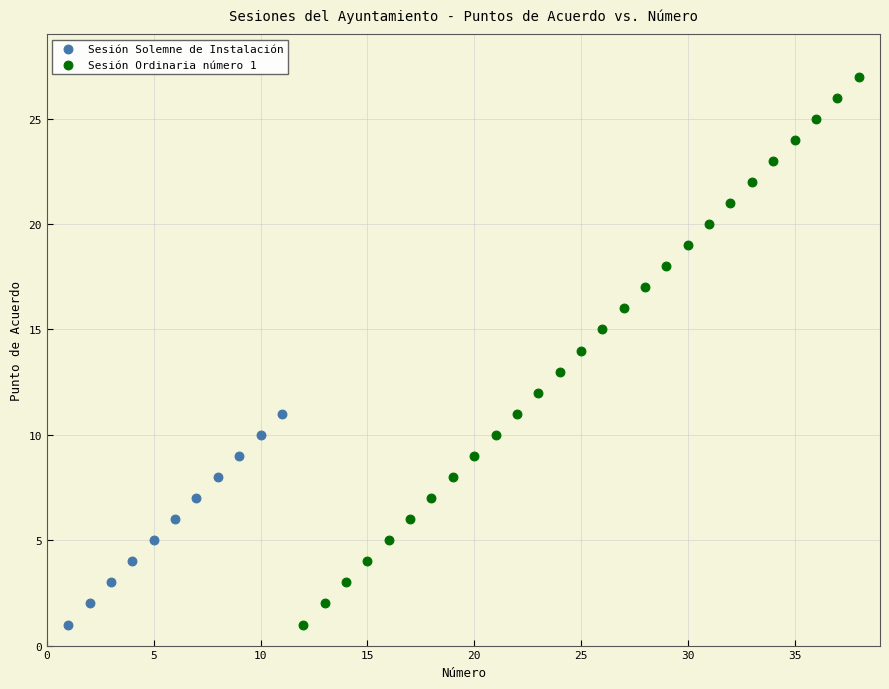

Which series has the widest spread of Y values?

Sesión Ordinaria número 1